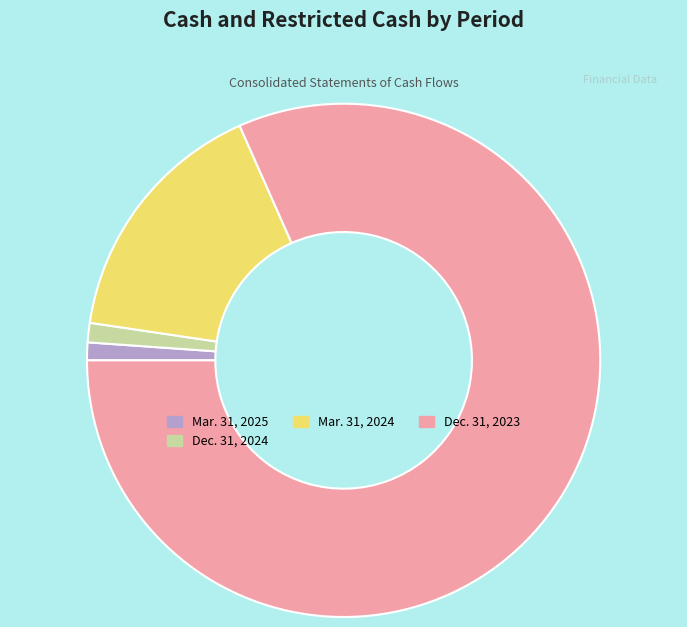

True or false: Mar. 31, 2025 accounts for 15% of the total.

False